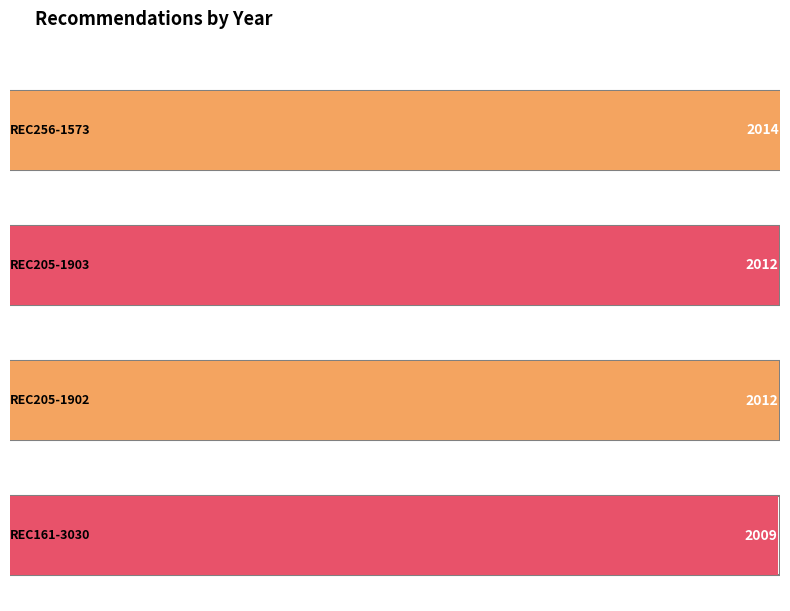

List the labels in order of value, largest first.

REC256-1573, REC205-1903, REC205-1902, REC161-3030